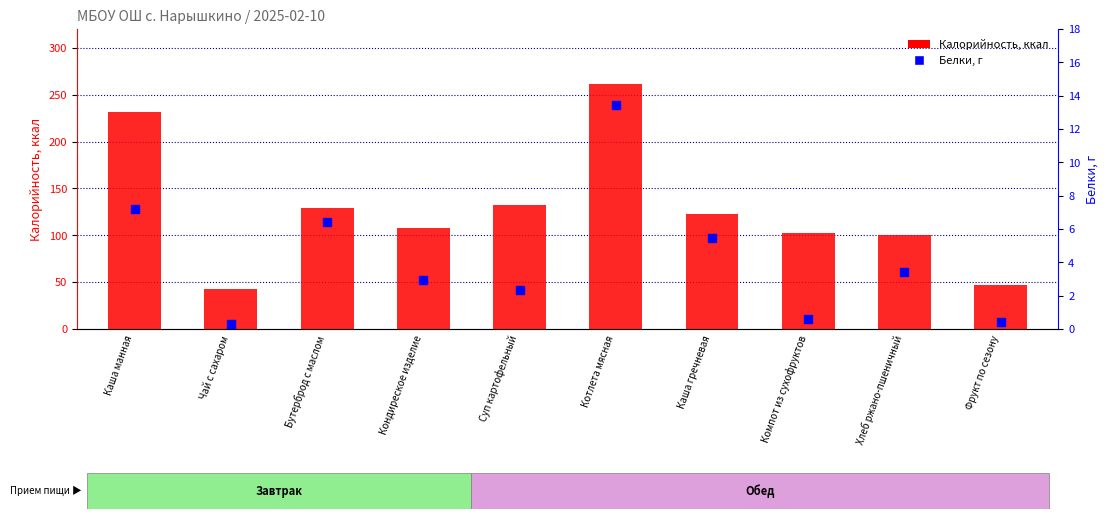

Which series reaches the maximum Y coordinate?

Калорийность, ккал